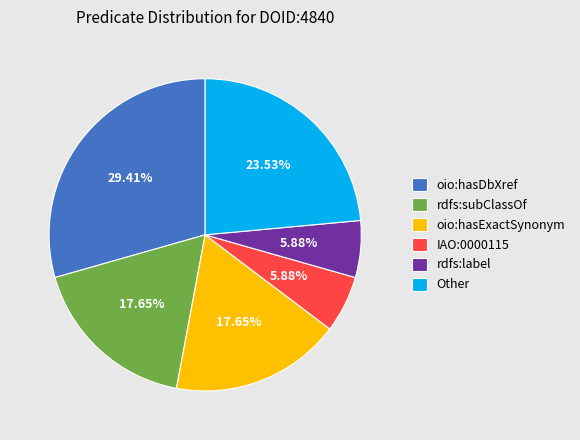

Count the number of slices in the pie.

6